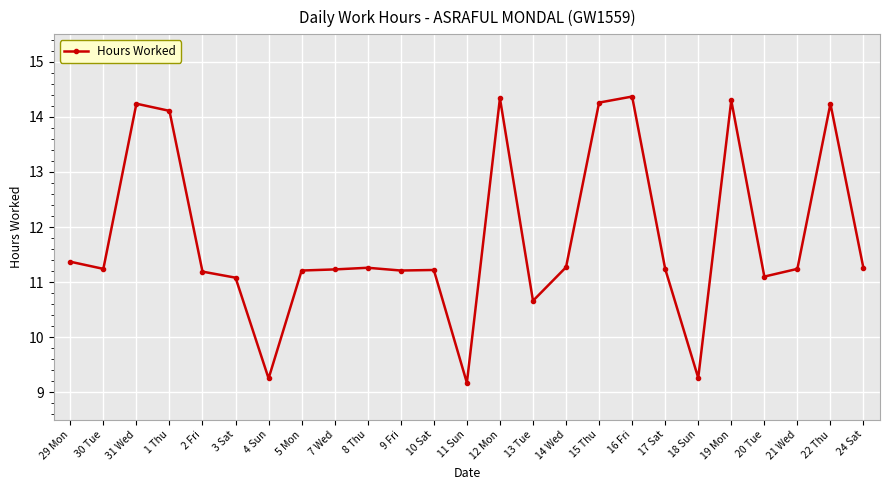

What is the difference between the maximum and minimum values?

5.2